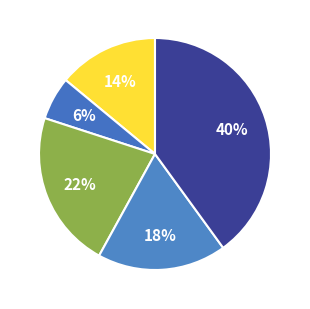

How many slices are in this pie chart?

5